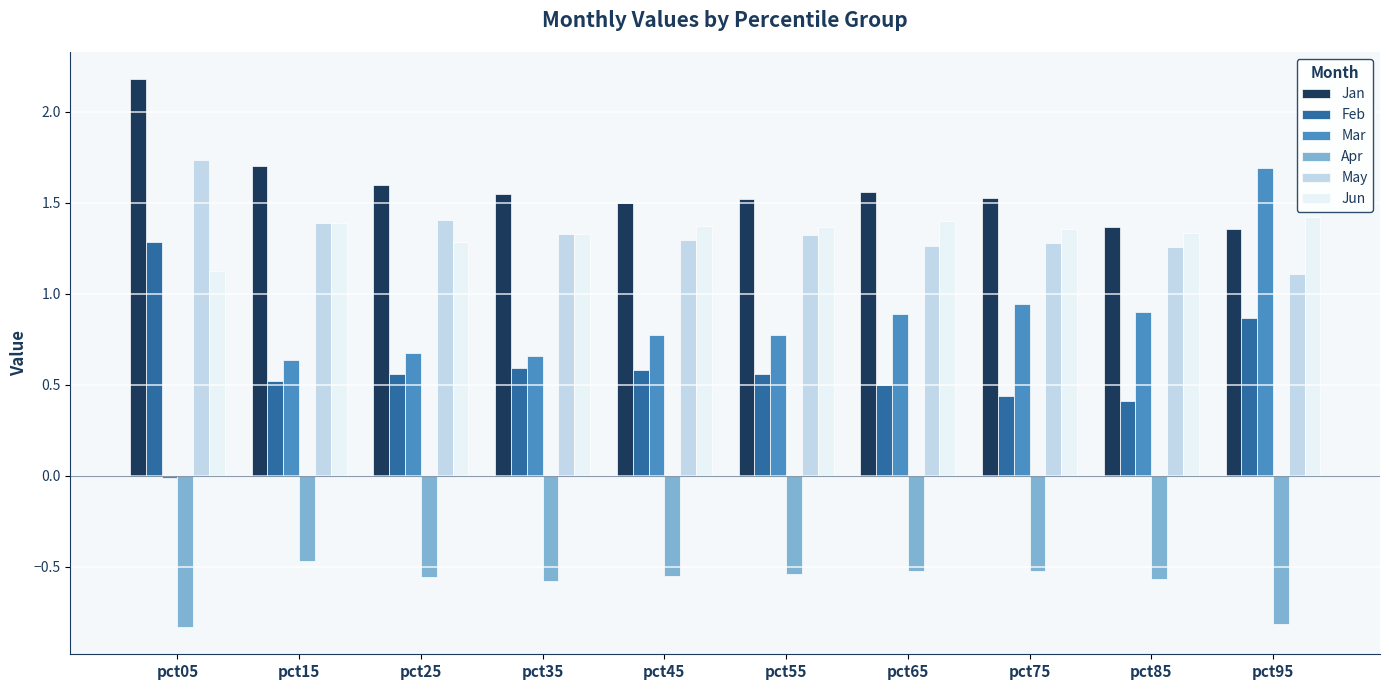

The value of Mar at pct35 is 0.7. True or false?

True